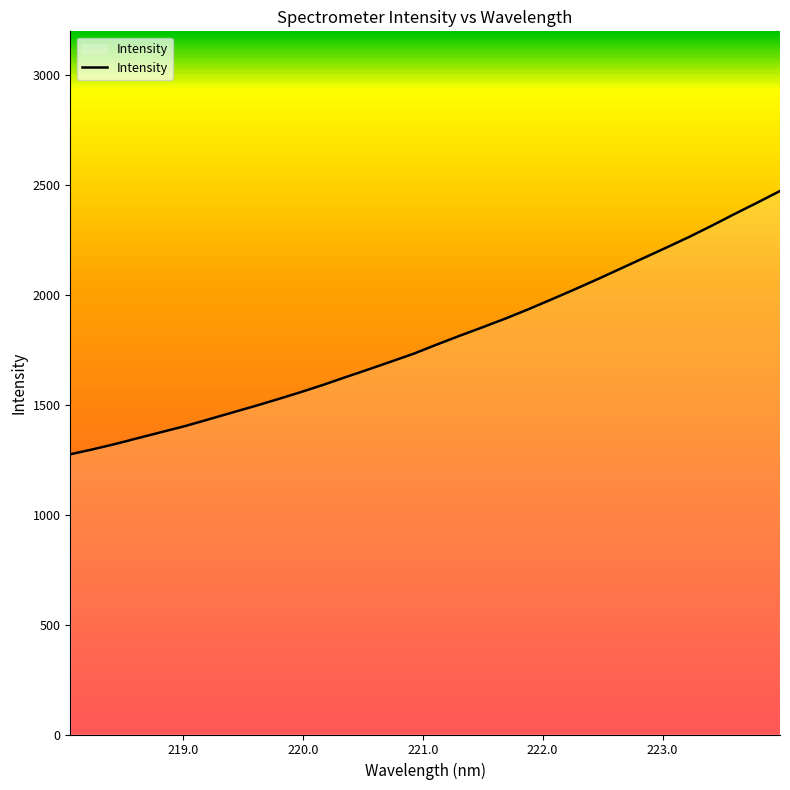

What is the maximum value shown in the chart?

2473.4